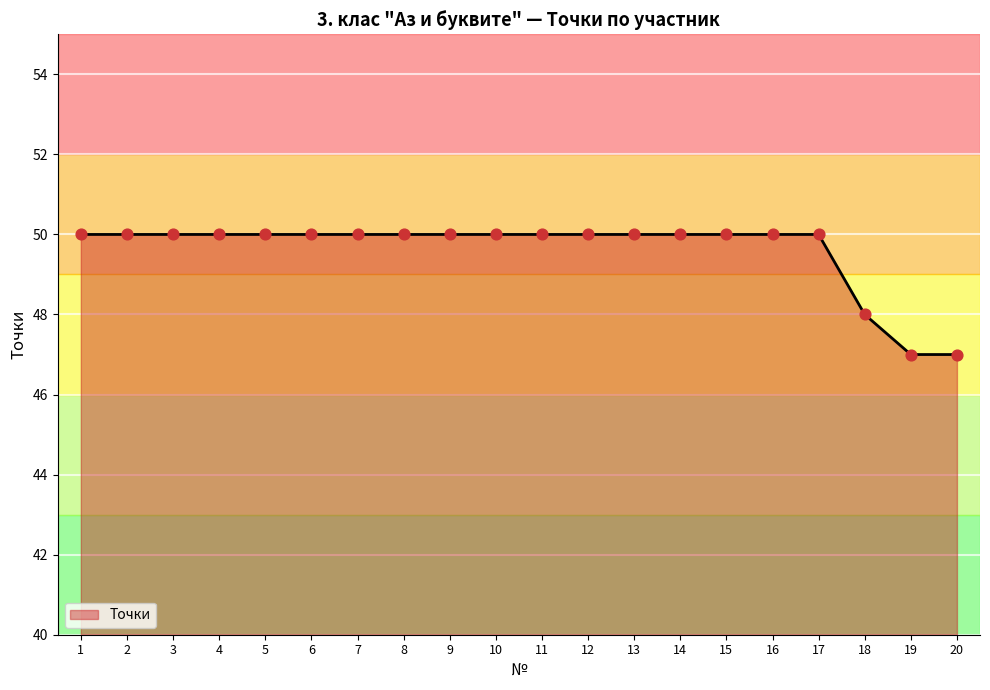

What is the ratio of the value at 2 to the value at 9?

1.0